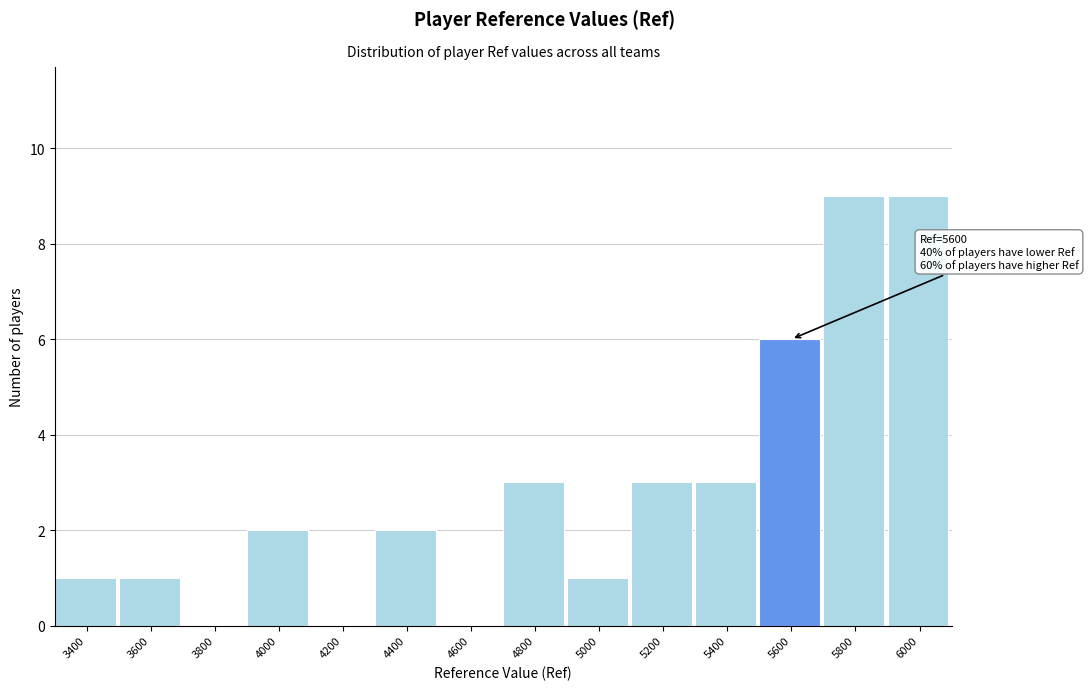

Reading left to right, what are all the values shown in this chart?

3400=1	3600=1	3800=0	4000=2	4200=0	4400=2	4600=0	4800=3	5000=1	5200=3	5400=3	5600=6	5800=9	6000=9